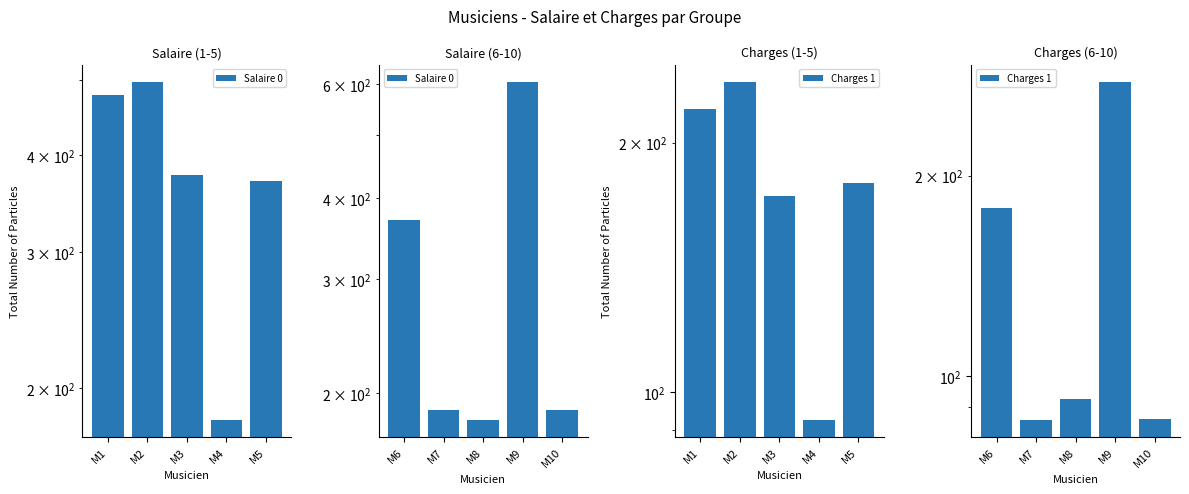

Count the number of data series in this chart.

2